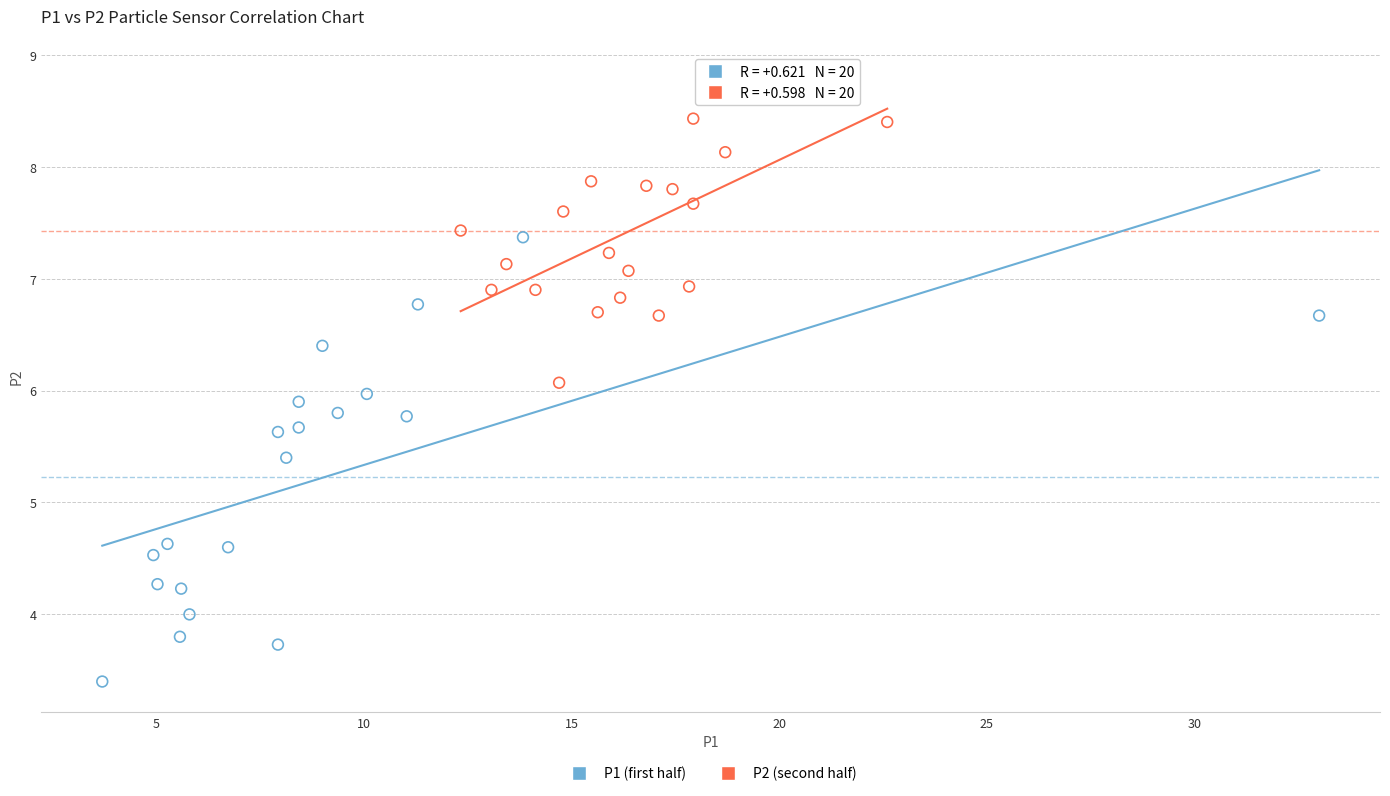

Which series has the largest Y range (max minus min)?

P1 (first half)